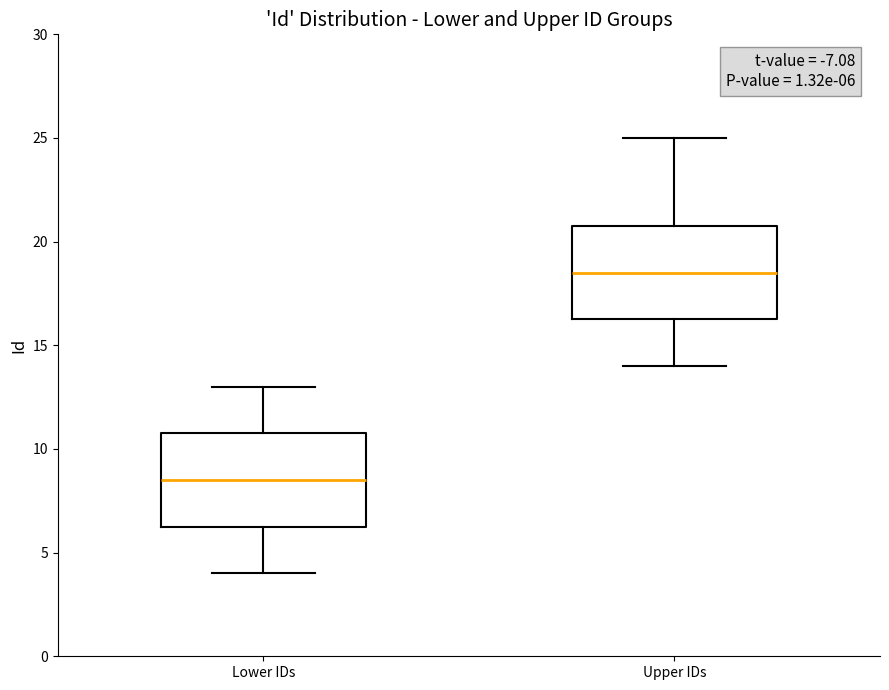

Which box's median line is the highest?

Upper IDs